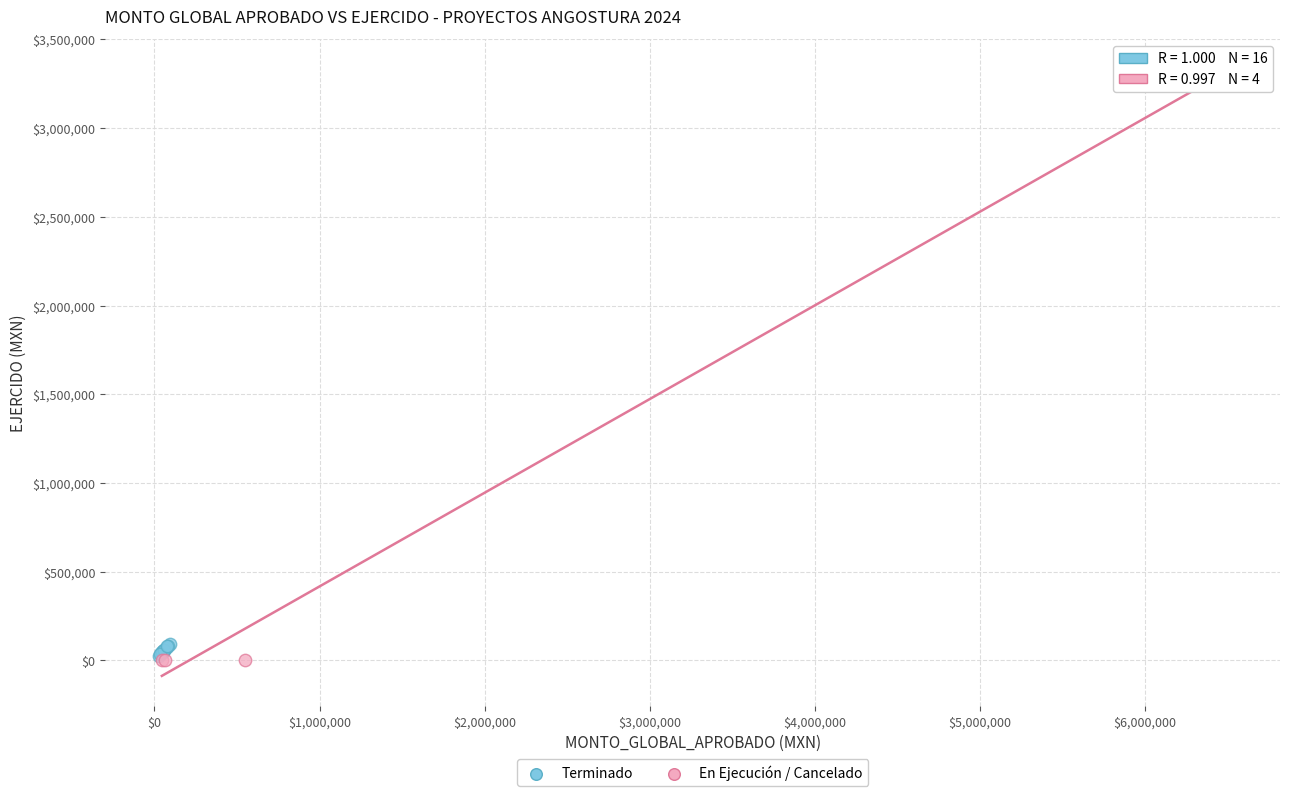

Which series has the widest spread of Y values?

En Ejecución / Cancelado